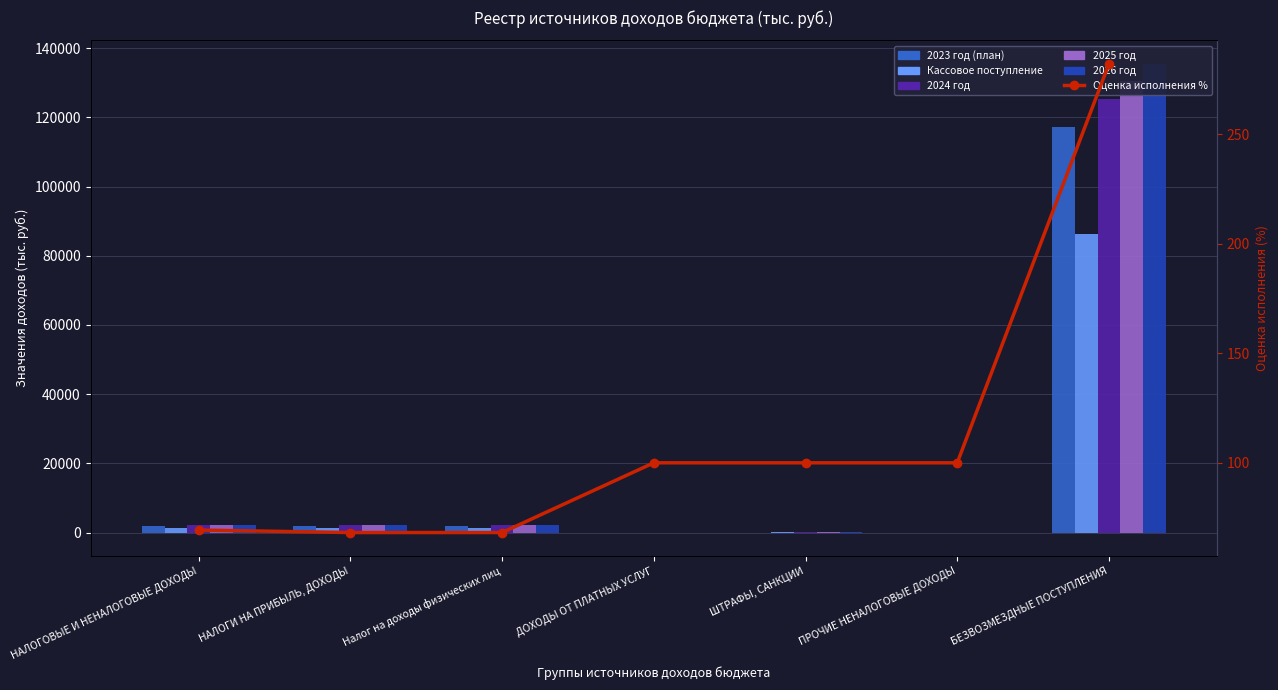

Where does the 2024 год series first go above 2033?

НАЛОГОВЫЕ И НЕНАЛОГОВЫЕ ДОХОДЫ